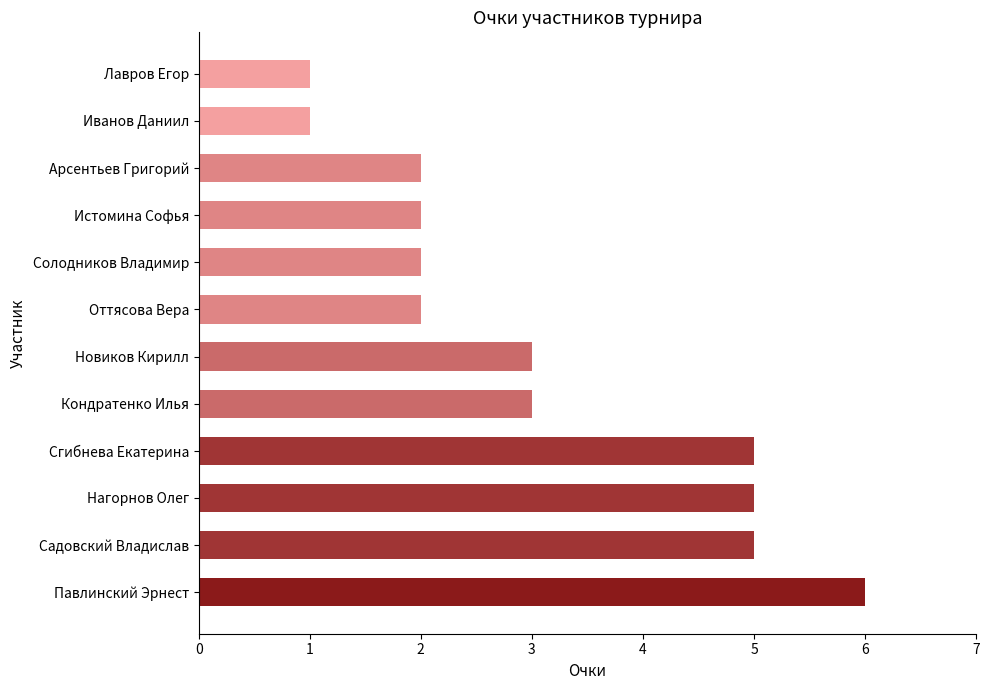

Which category has the highest value across all series?

Павлинский Эрнест